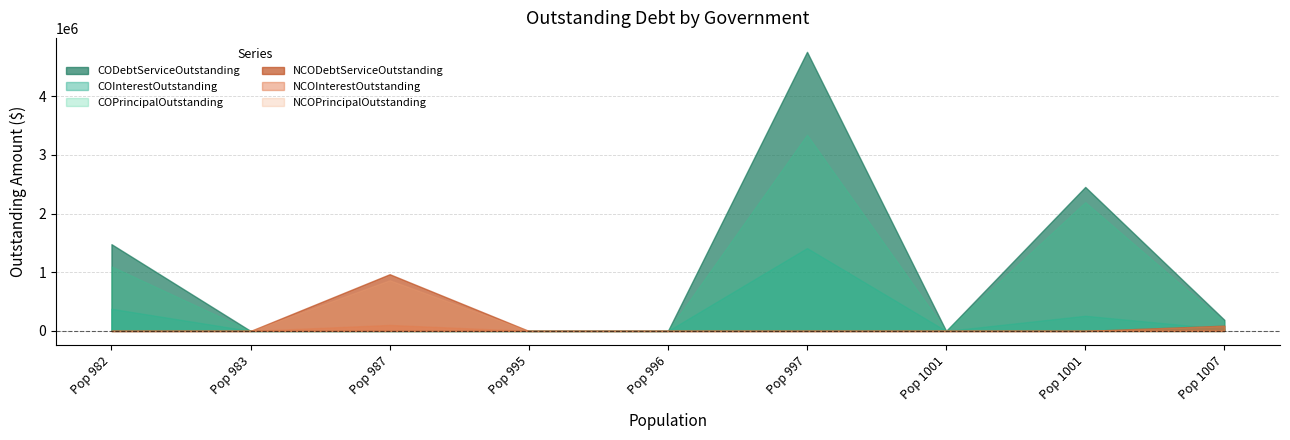

What are all the series names shown in the legend?

CODebtServiceOutstanding, COInterestOutstanding, COPrincipalOutstanding, NCODebtServiceOutstanding, NCOInterestOutstanding, NCOPrincipalOutstanding